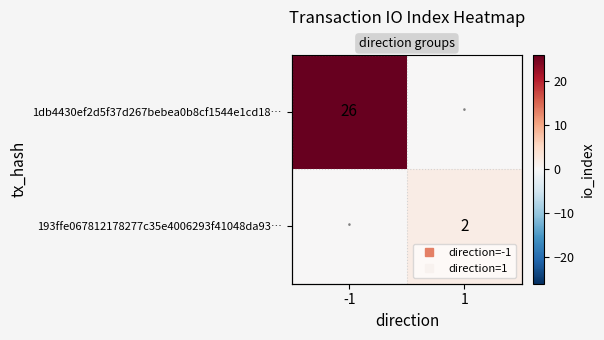

Which has a higher value, 1 or -1?

-1